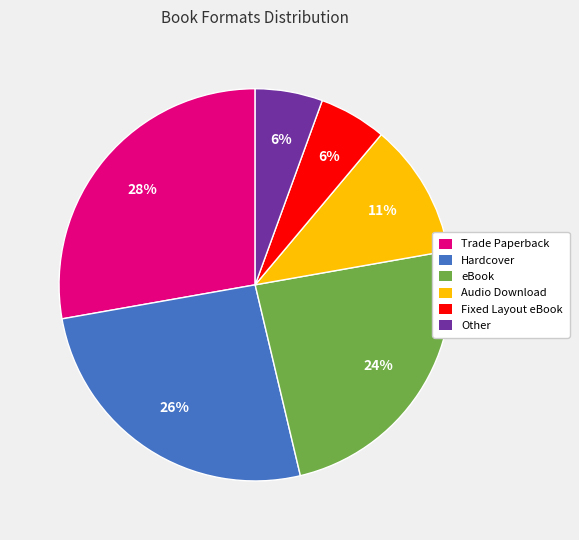

Do Fixed Layout eBook and Other together represent more than half of the pie?

No